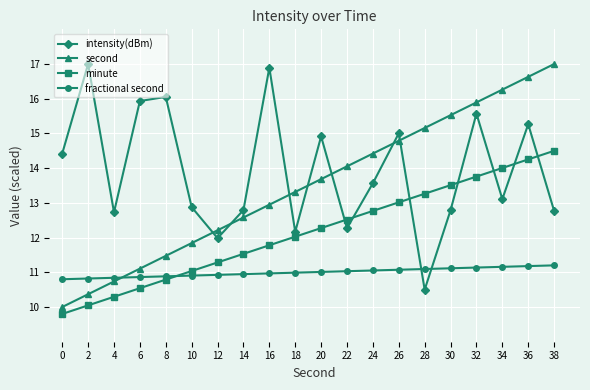

Is it true that minute equals 11.8 at 16?

True